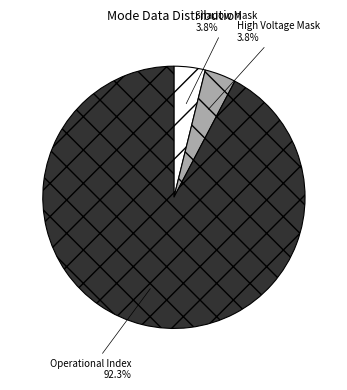

How many segments does this pie chart have?

3